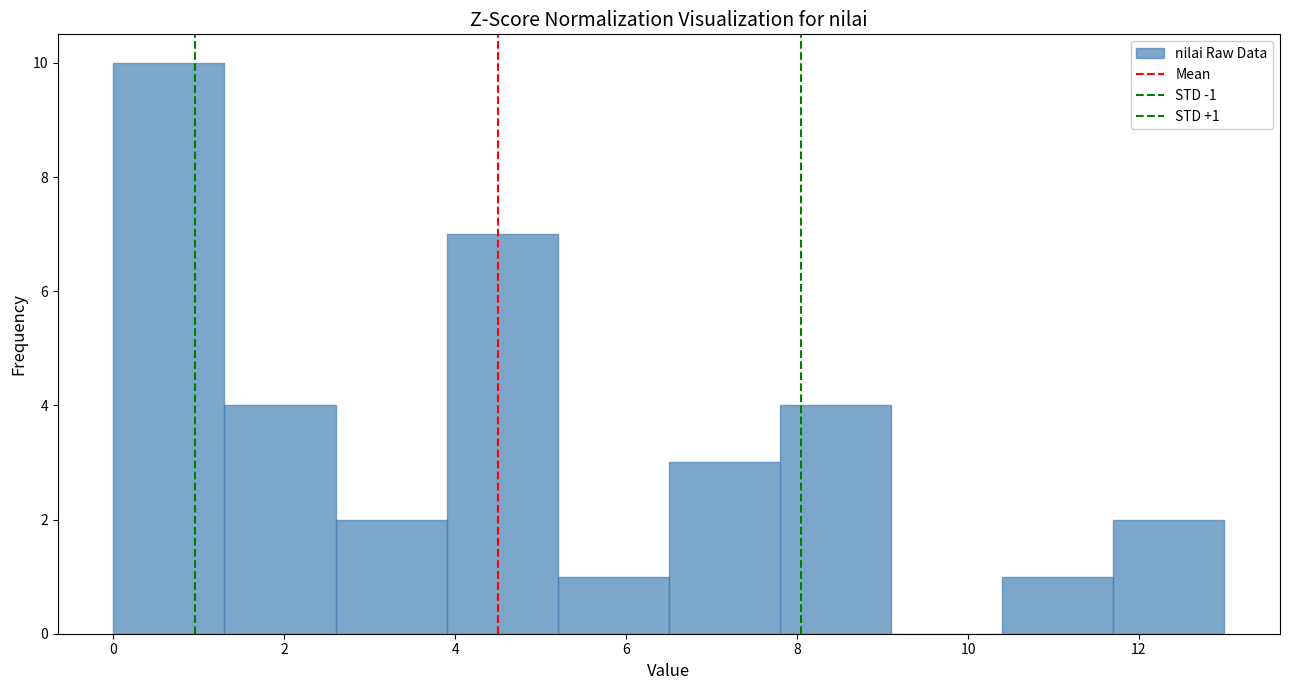

Over which range of the x-axis is the bar tallest?

0.0 to 1.3